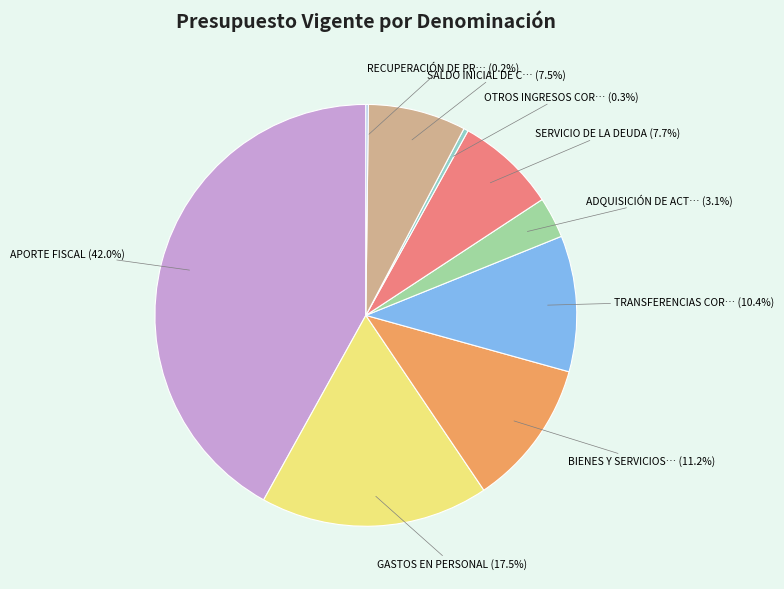

Does any single category account for the majority?

No